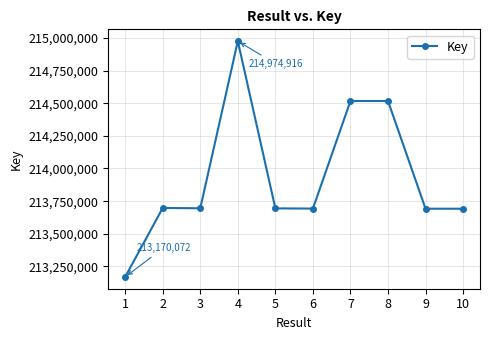

What is the maximum value shown in the chart?

214974916